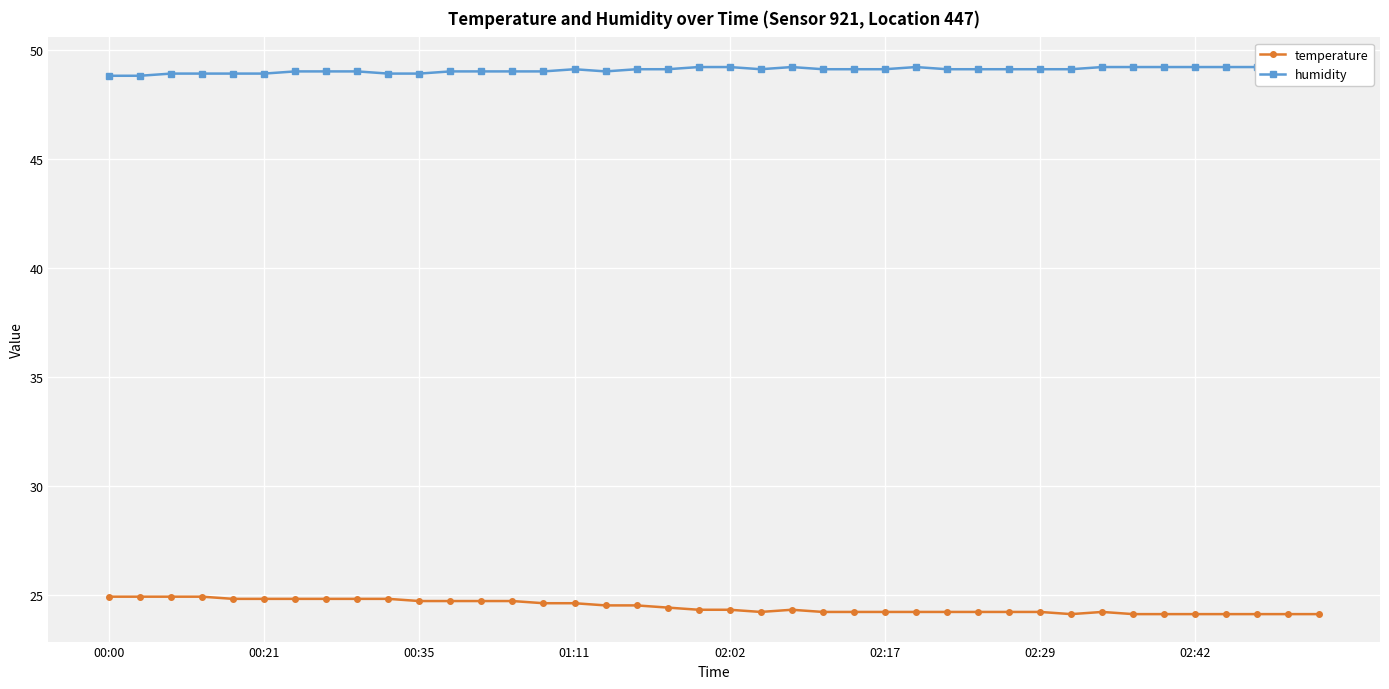

What is the sum of all temperature values?

977.5